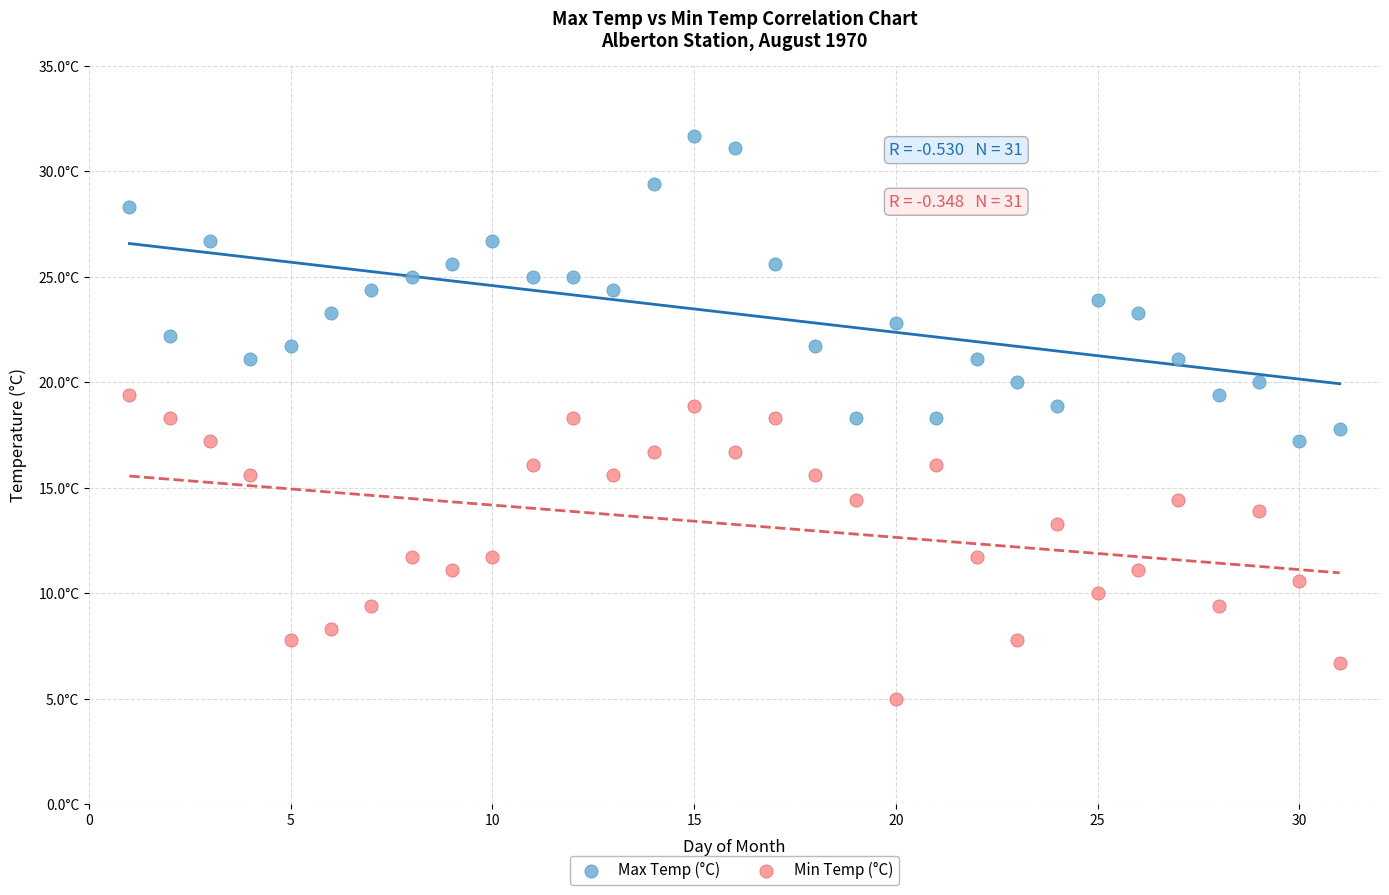

Which series contains the lowest Y value?

Min Temp (°C)